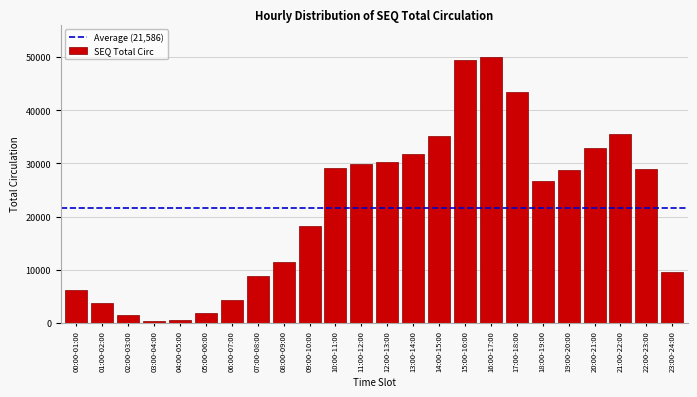

What is the maximum value shown in the chart?

50075